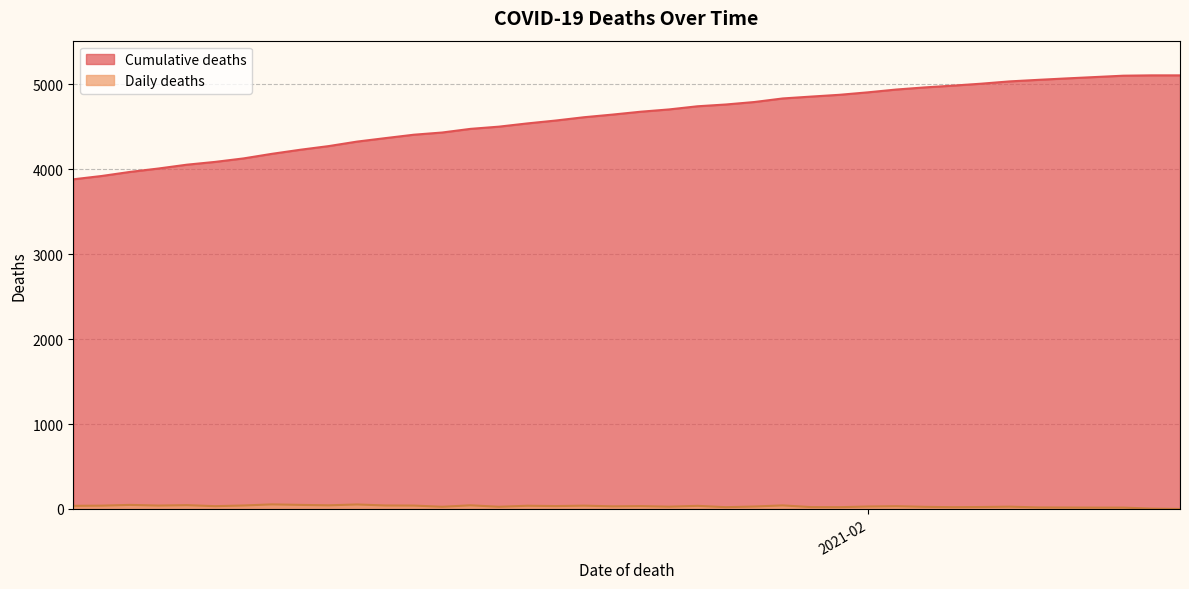

How many data points in Cumulative deaths are less than 4678?

20